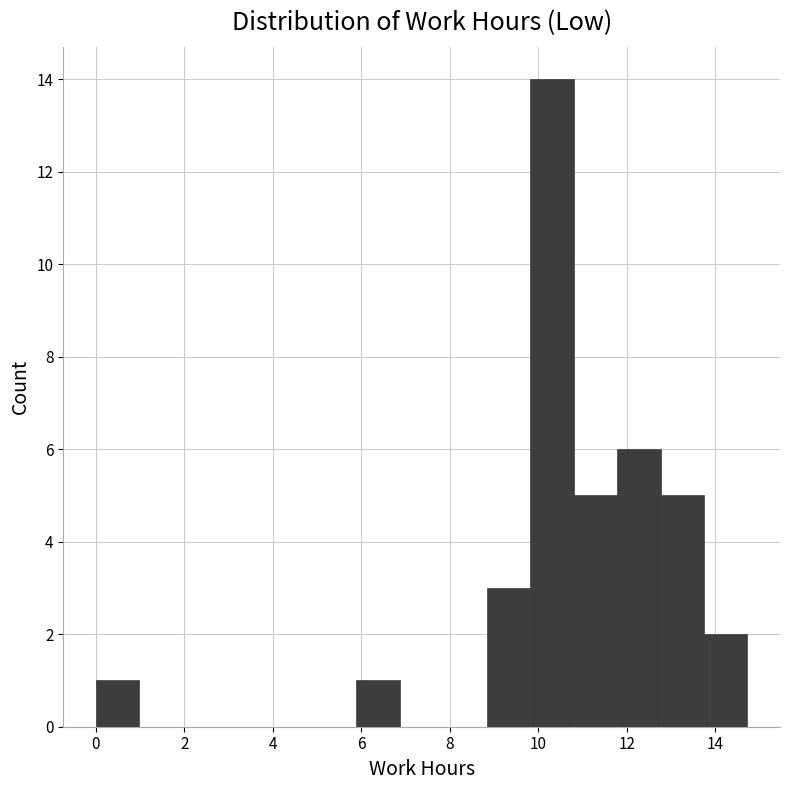

Reading left to right, list every bar in this chart as the range it spans on the x-axis followed by its height. Neither the bar edges nor the heights are printed on the chart, so give them approximately, as read against the axes.

0.0 to 1.0: 1
1.0 to 2.0: 0
2.0 to 3.0: 0
3.0 to 4.0: 0
4.0 to 5.0: 0
5.0 to 5.8: 0
5.8 to 6.8: 1
6.8 to 7.8: 0
7.8 to 8.8: 0
8.8 to 9.8: 3
9.8 to 10.8: 14
10.8 to 11.8: 5
11.8 to 12.8: 6
12.8 to 13.8: 5
13.8 to 14.8: 2